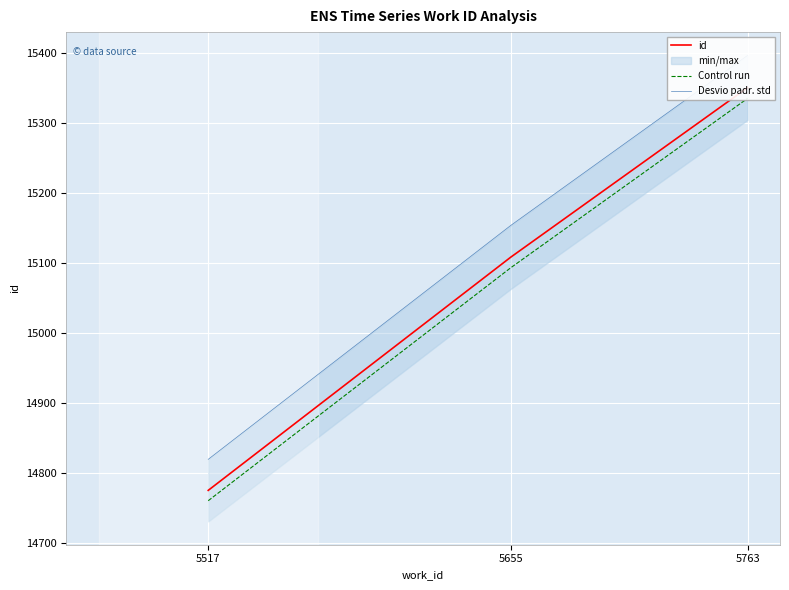

How many lines are shown in the chart?

3